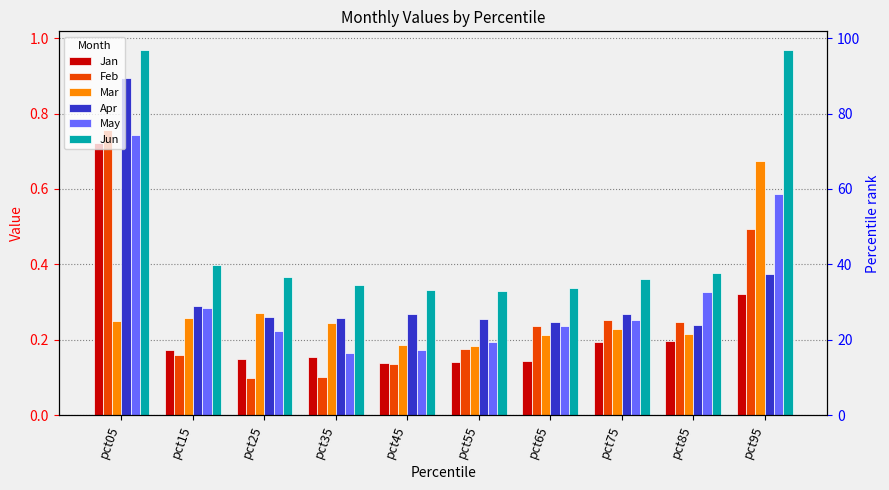

Which category has the highest value in the Jun series?

pct05